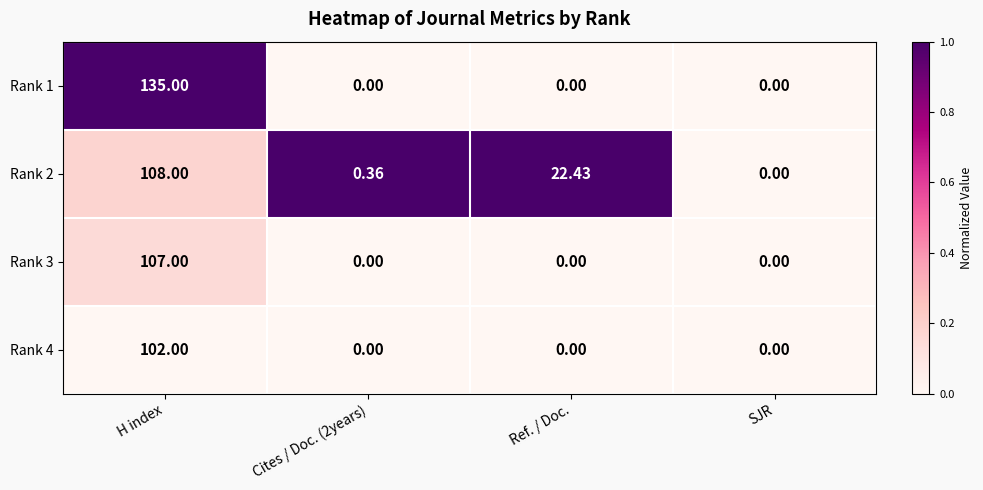

Which category has the highest value in the Rank 4 series?

H index